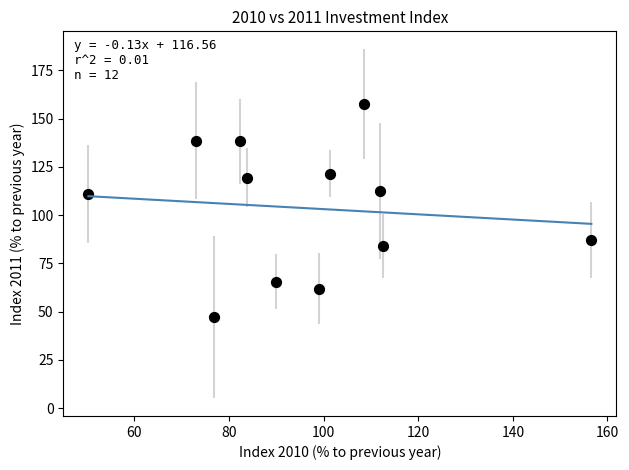

What is the range of Y values (max minus min)?

110.4